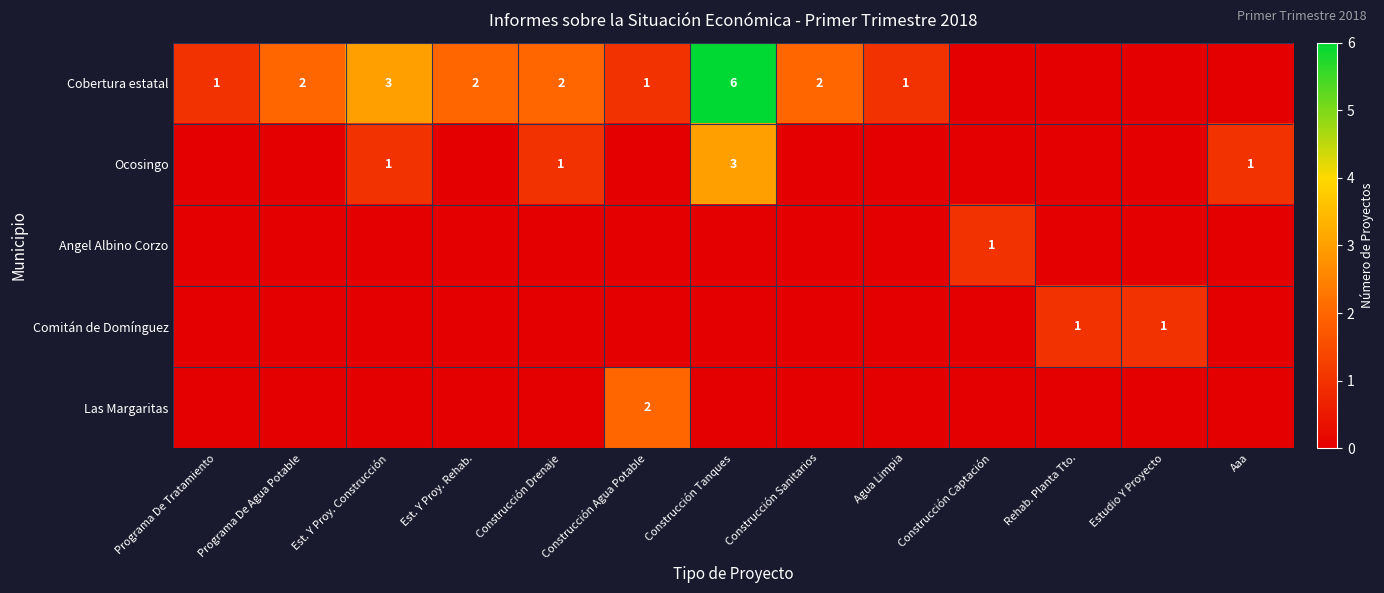

The value of Cobertura estatal at Est. Y Proy. Rehab. is 3. True or false?

False